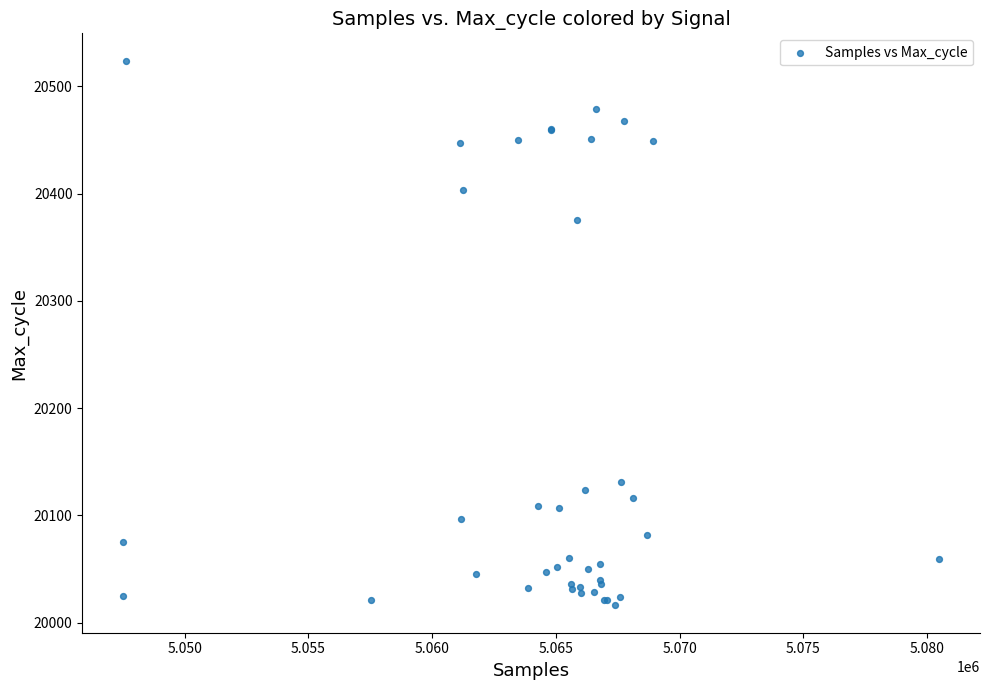

What Y value in the scatter plot is closest to 20270?

20375